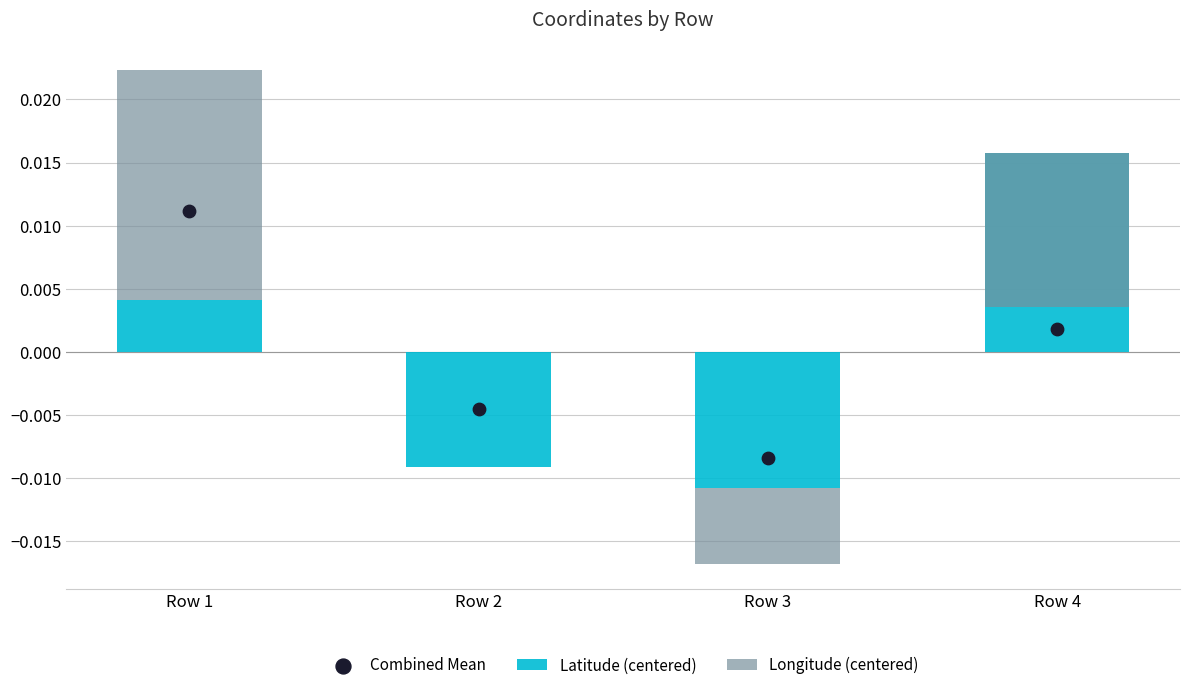

Which series reaches the maximum Y coordinate?

Longitude (centered)